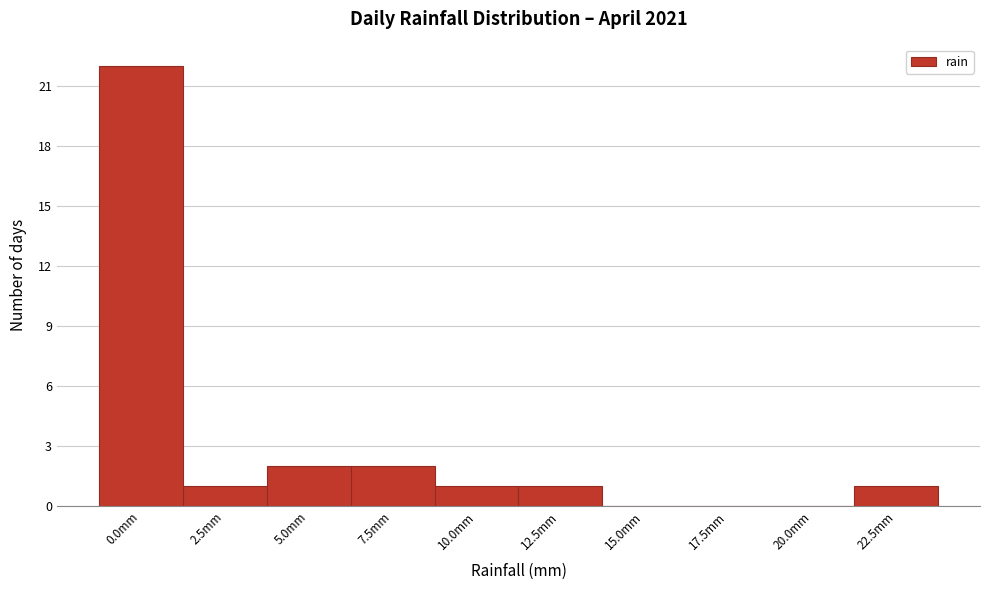

Reading right to left, list all the values displayed in this chart.

22.5mm=1	20.0mm=0	17.5mm=0	15.0mm=0	12.5mm=1	10.0mm=1	7.5mm=2	5.0mm=2	2.5mm=1	0.0mm=22